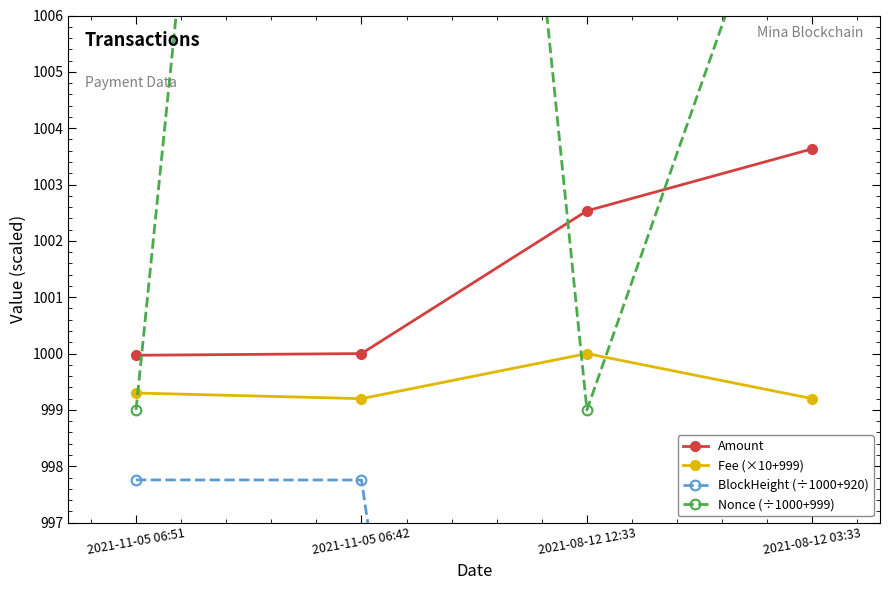

What is the maximum value for Amount?

1003.6